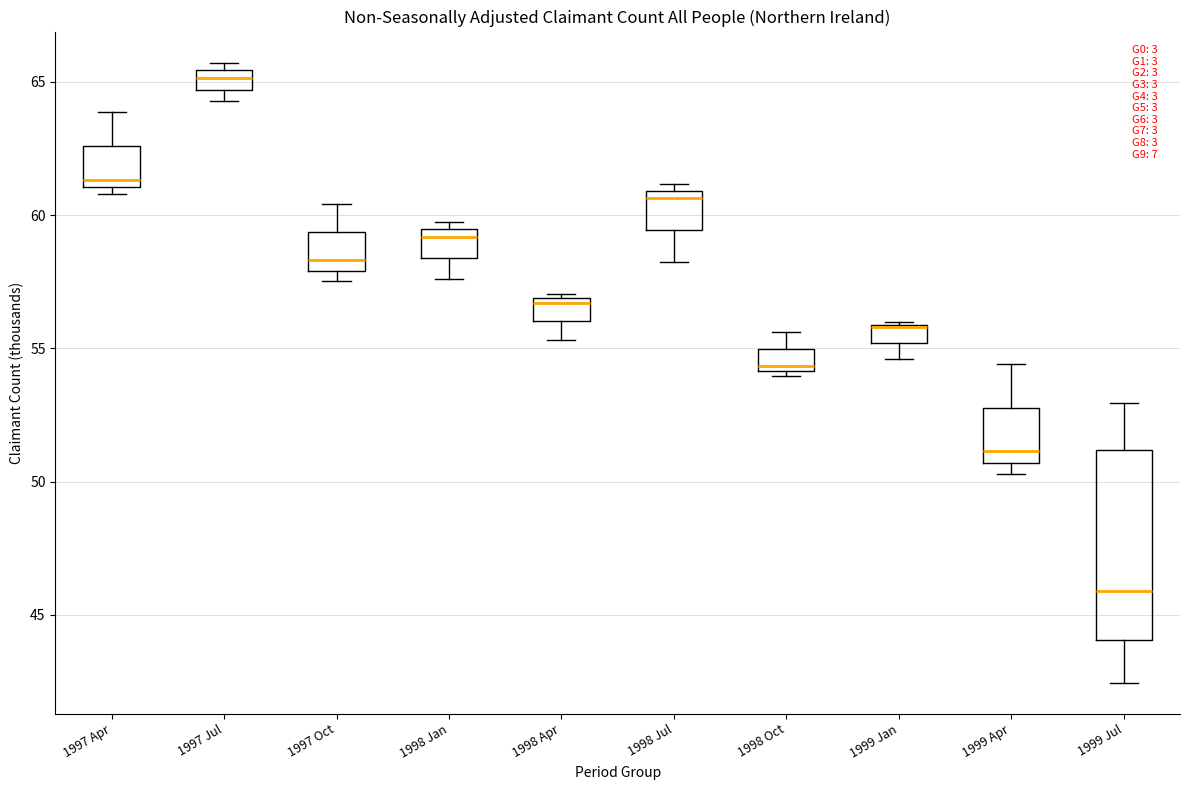

Which box is the tallest, from its lower edge to its upper edge?

1999 Jul